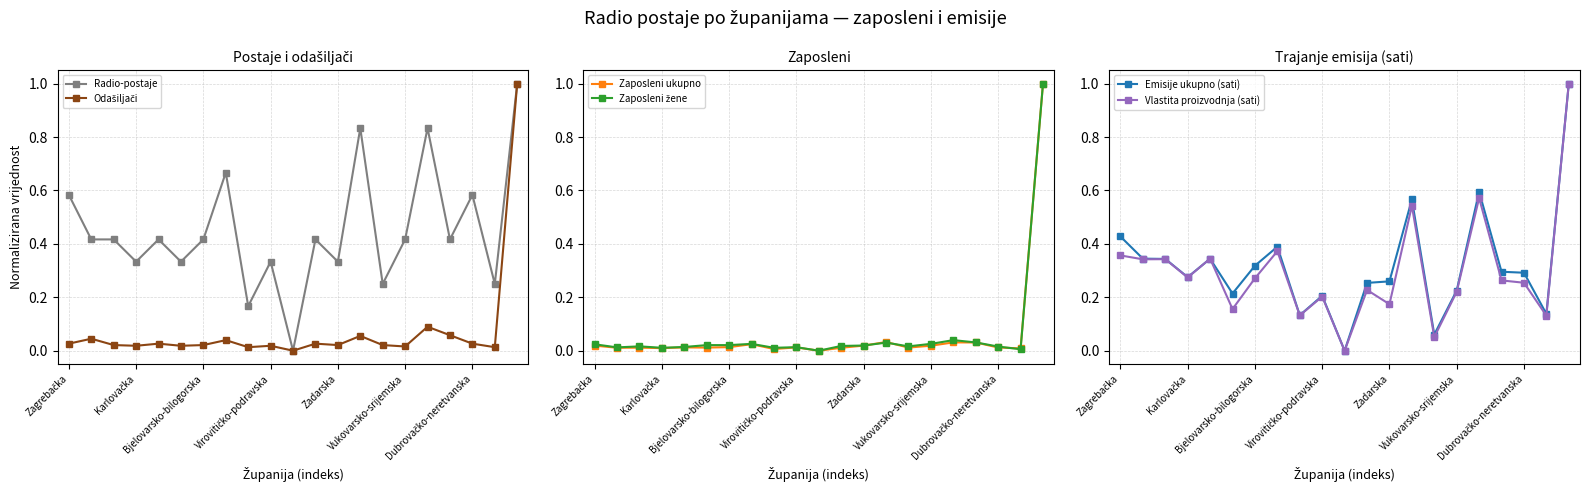

Which label corresponds to the largest value in the chart?

20